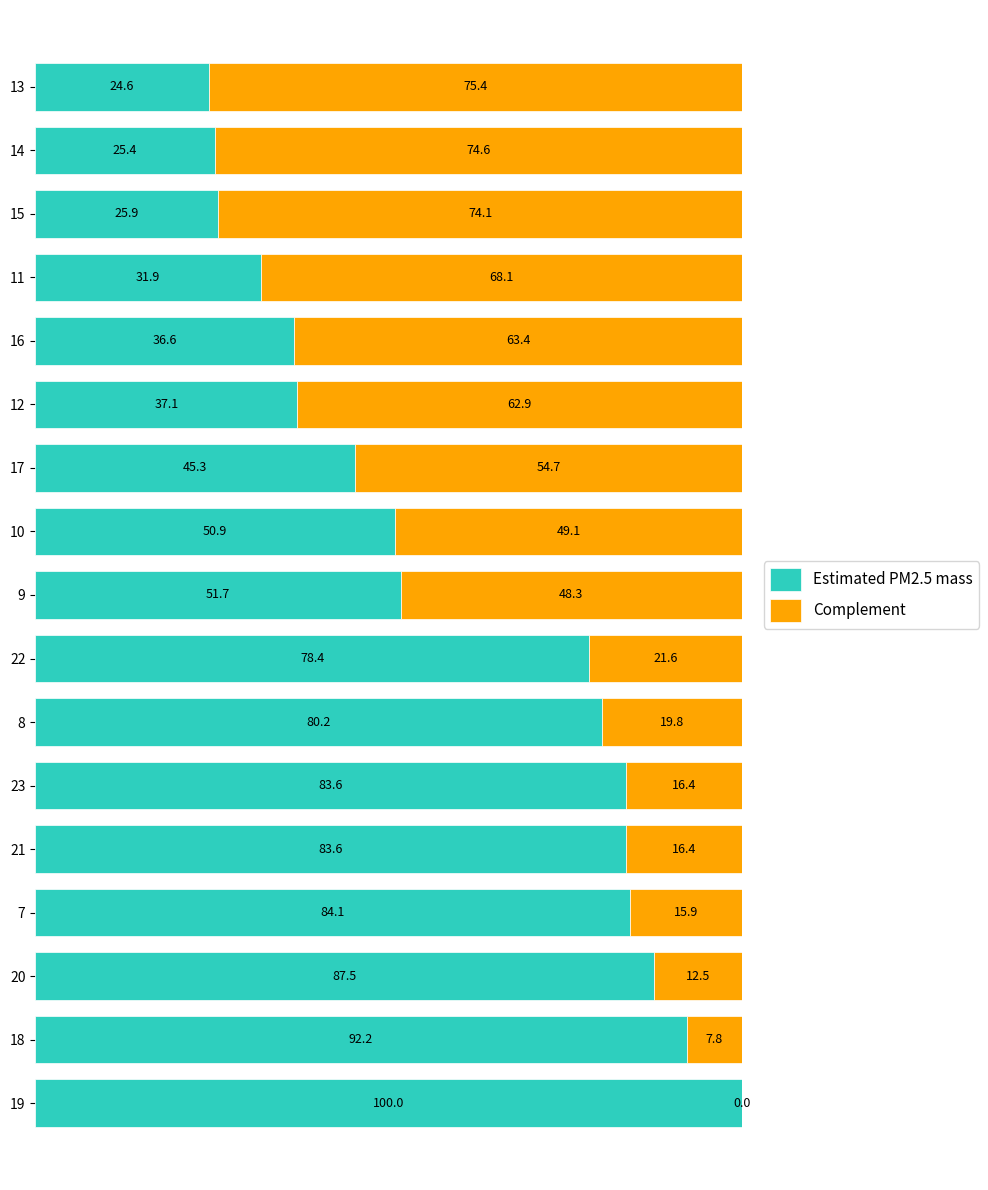

What is the sum of the Estimated PM2.5 mass values at 14 and 12?

62.5